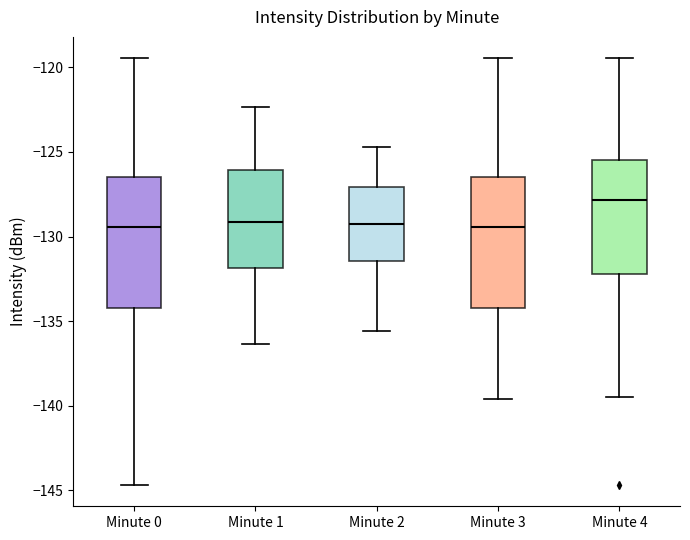

Which box has the highest median line?

Minute 4